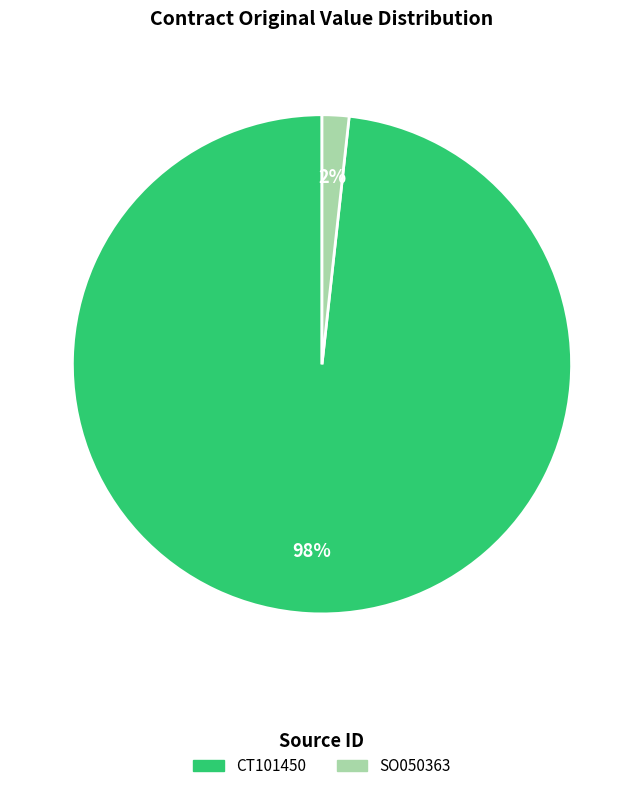

Which category has the biggest portion of the pie?

CT101450